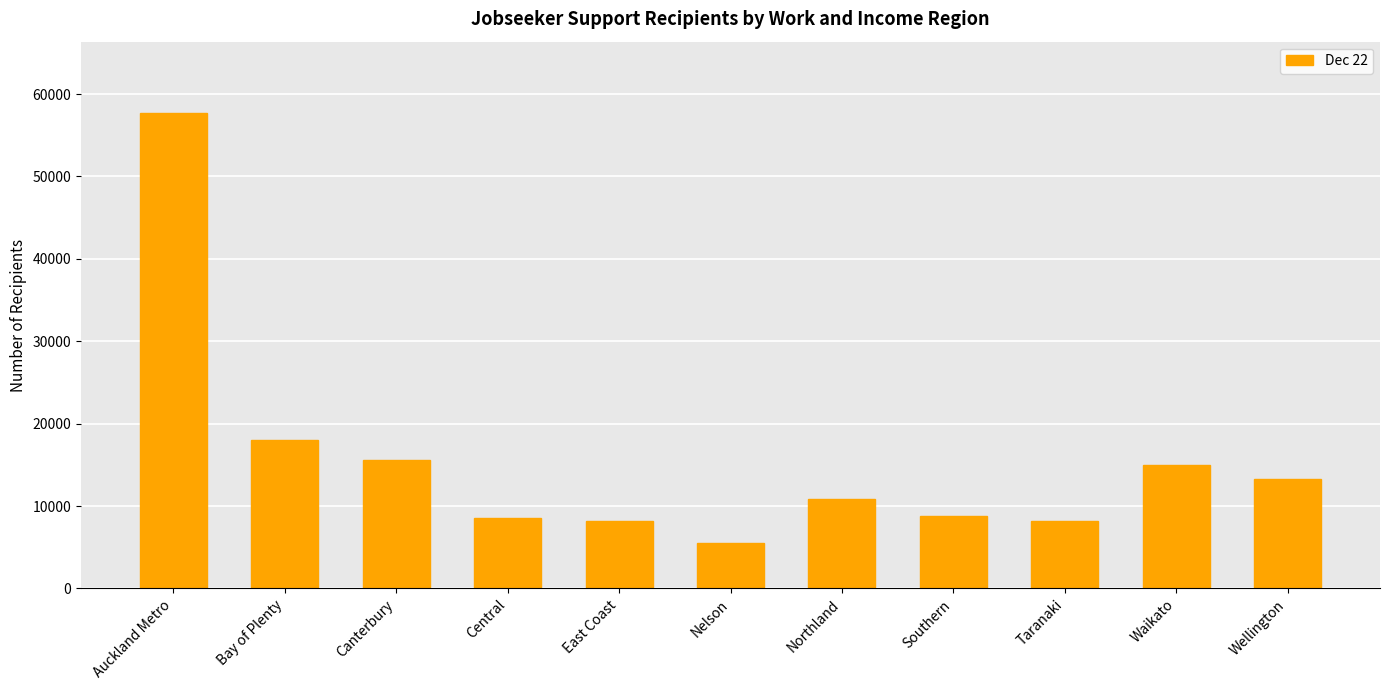

The value at Bay of Plenty is 18060. True or false?

True